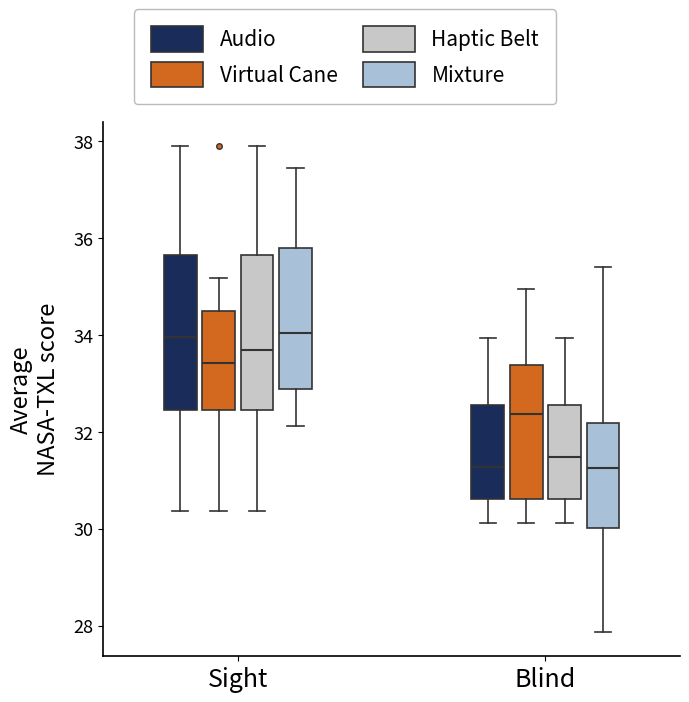

Where does the median line of the box for Blind (Haptic Belt) sit on the y-axis? The values are not printed on the chart, so give them approximately, as read against the axis.

31.4